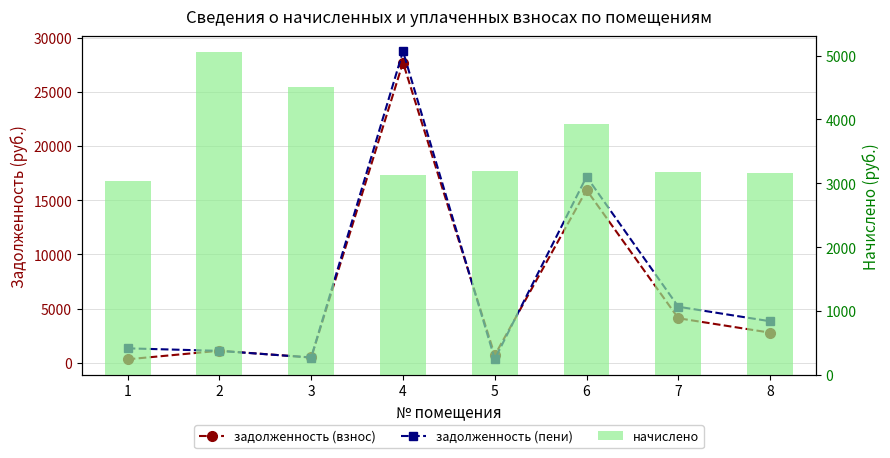

The начислено series shows 3031.2 at 1. True or false?

True